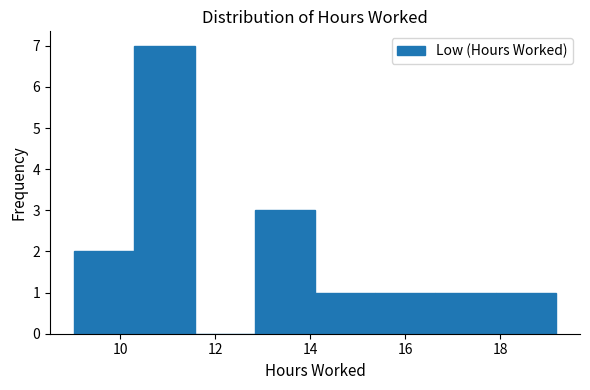

What is the height of the bar covering 10.2 to 11.6 on the x-axis? Neither the bar edges nor the heights are printed on the chart, so give them approximately, as read against the axes.

7